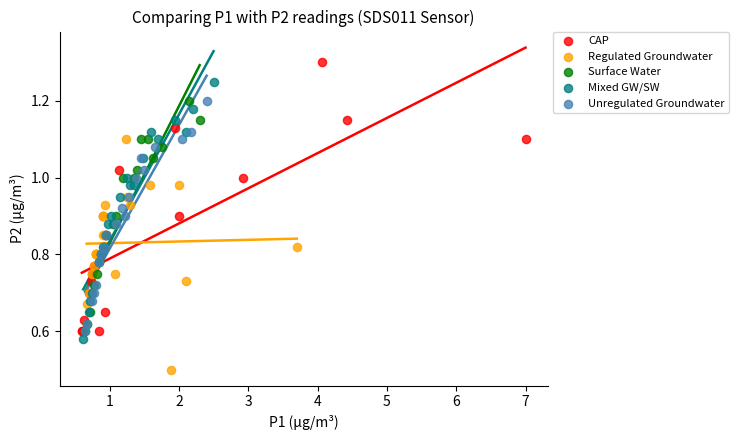

Which series reaches the maximum Y coordinate?

CAP